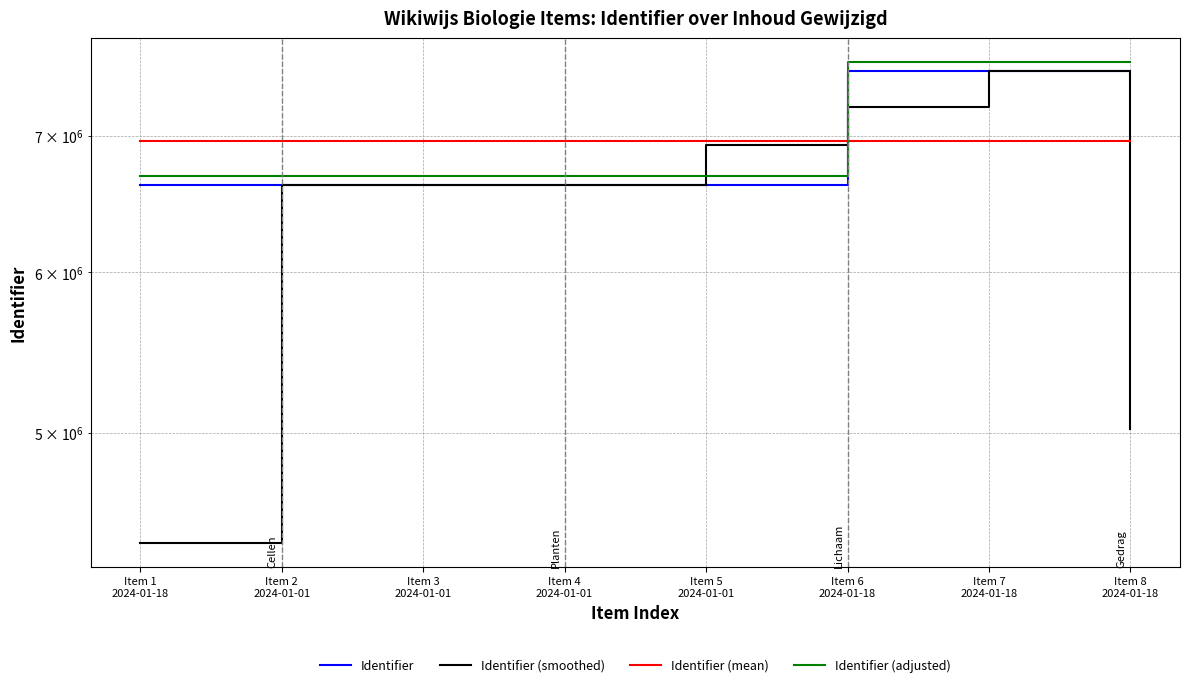

The value of Identifier at Item 6
2024-01-18 is 7535359.0. True or false?

True